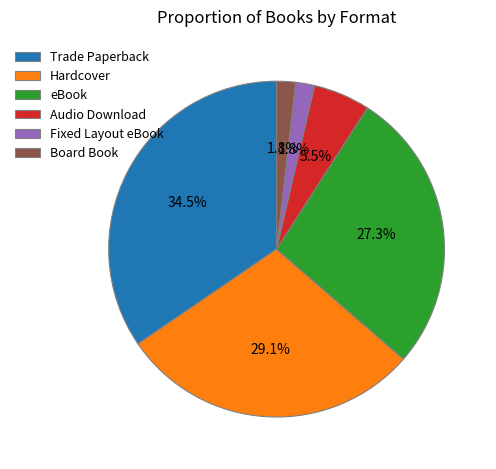

Which slice is the largest?

Trade Paperback